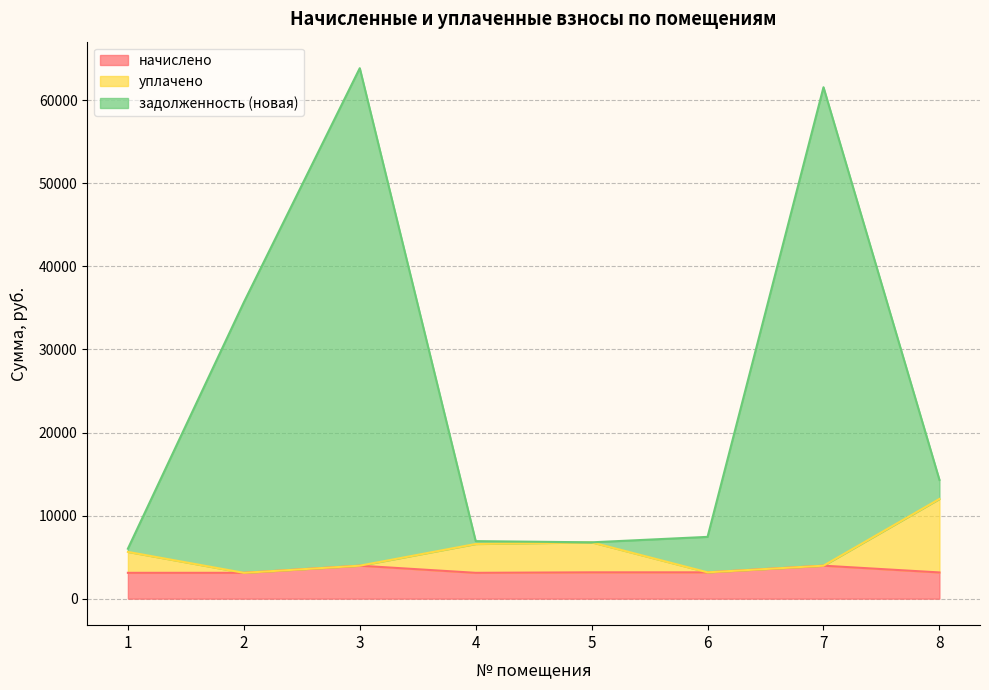

What is the sum of the начислено values at 6 and 5?

6335.6